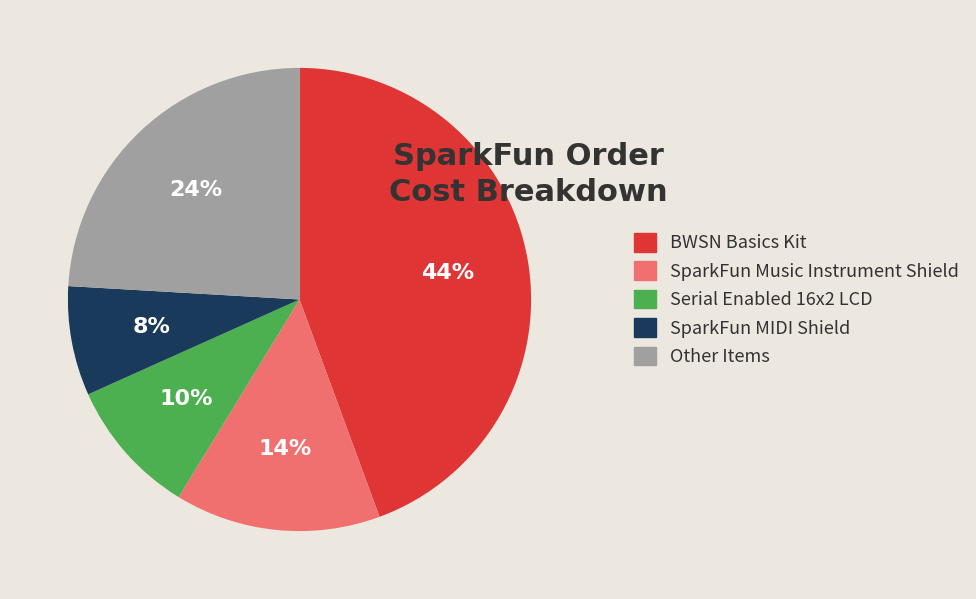

What is the ratio of the value at SparkFun MIDI Shield to the value at Other Items?

0.3